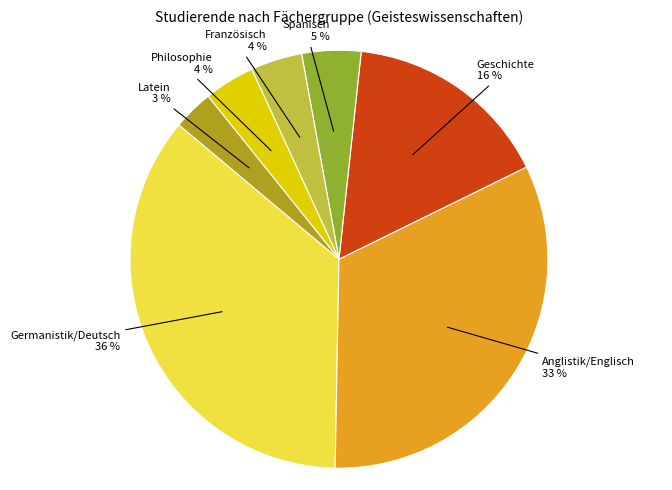

Count the number of slices in the pie.

7